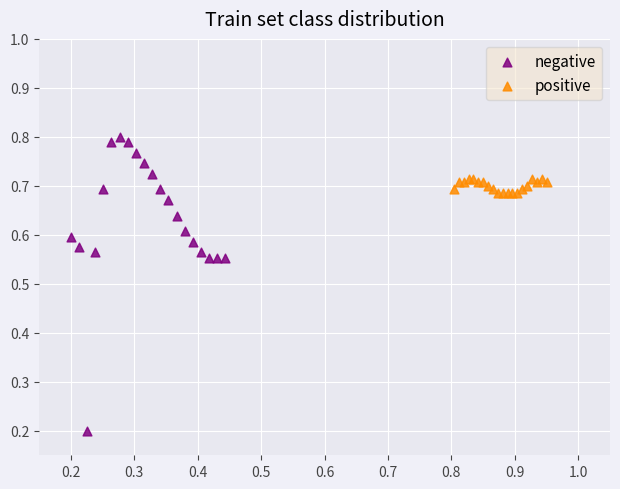

What are all the series names shown in the legend?

negative, positive